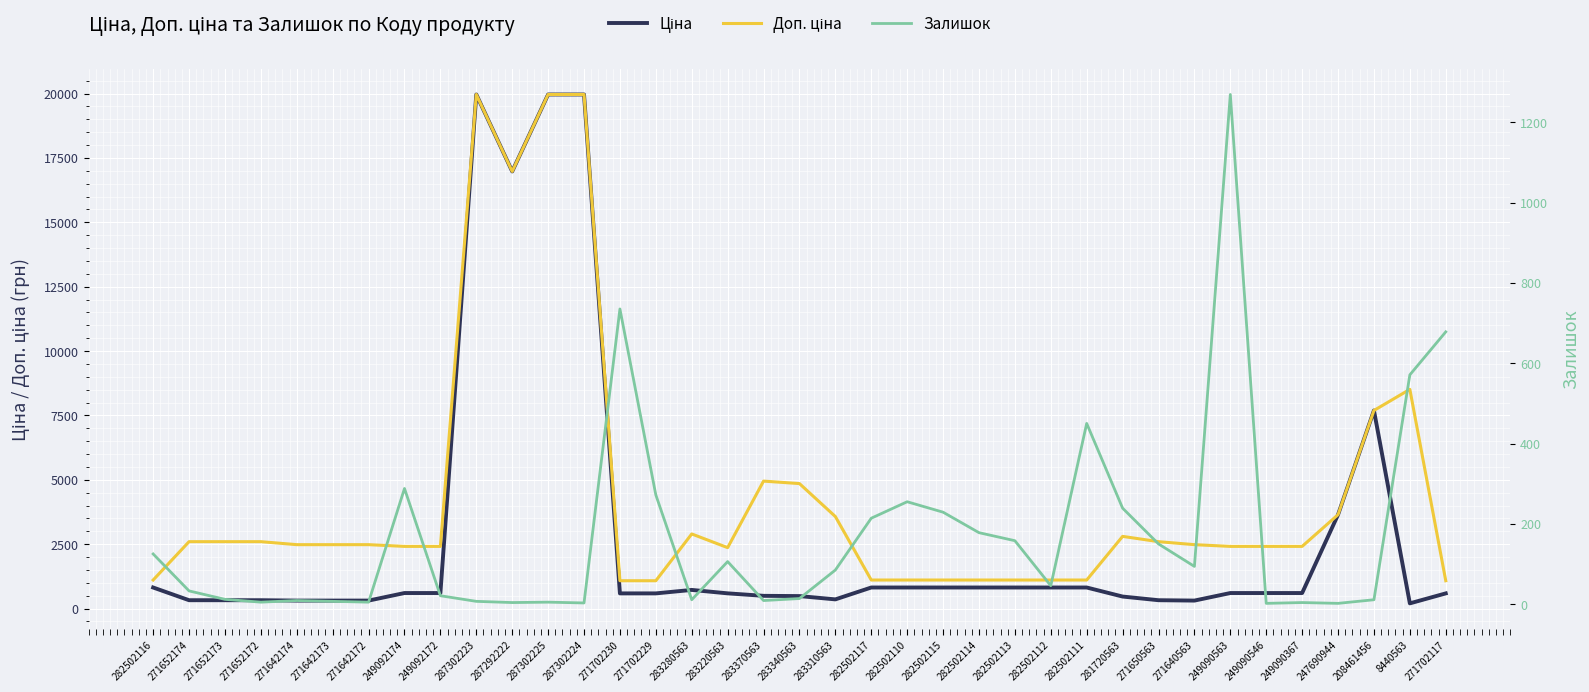

Reading left to right, what are all the values shown in this chart?

Ціна: 282502116=818.5	271652174=324.8	271652173=324.8	271652172=324.8	271642174=310.3	271642173=310.3	271642172=310.3	249092174=603.7	249092172=603.7	287302223=19964.2	287292222=16976.3	287302225=19964.2	287302224=19964.2	271702230=589.9	271702229=589.9	283280563=724.5	283220563=591.6	283370563=495.0	283340563=485.4	283310563=357.4	282502117=818.5	282502110=818.5	282502115=818.5	282502114=818.5	282502113=818.5	282502112=818.5	282502111=818.5	281720563=467.3	271650563=324.8	271640563=310.3	249090563=603.7	249090546=603.7	249090367=603.7	247690944=3646.5	208461456=7693.1	8440563=202.7	271702117=589.9
Доп. ціна: 282502116=1109.2	271652174=2598.3	271652173=2598.3	271652172=2598.3	271642174=2482.4	271642173=2482.4	271642172=2482.4	249092174=2414.8	249092172=2414.8	287302223=19964.2	287292222=16976.3	287302225=19964.2	287302224=19964.2	271702230=1081.7	271702229=1081.7	283280563=2897.8	283220563=2366.5	283370563=4950.4	283340563=4853.8	283310563=3573.9	282502117=1109.2	282502110=1109.2	282502115=1109.2	282502114=1109.2	282502113=1109.2	282502112=1109.2	282502111=1109.2	281720563=2803.6	271650563=2598.3	271640563=2482.4	249090563=2414.8	249090546=2414.8	249090367=2414.8	247690944=3646.5	208461456=7693.1	8440563=8513.4	271702117=1081.7
Залишок: 282502116=125.0	271652174=33.0	271652173=12.0	271652172=5.0	271642174=9.0	271642173=7.0	271642172=5.0	249092174=288.0	249092172=21.0	287302223=7.0	287292222=4.0	287302225=5.0	287302224=3.0	271702230=735.0	271702229=272.0	283280563=11.0	283220563=106.0	283370563=9.0	283340563=14.0	283310563=85.0	282502117=214.0	282502110=255.0	282502115=229.0	282502114=178.0	282502113=158.0	282502112=46.0	282502111=450.0	281720563=239.0	271650563=150.0	271640563=94.0	249090563=1269.0	249090546=2.0	249090367=4.0	247690944=2.0	208461456=11.0	8440563=571.0	271702117=678.0